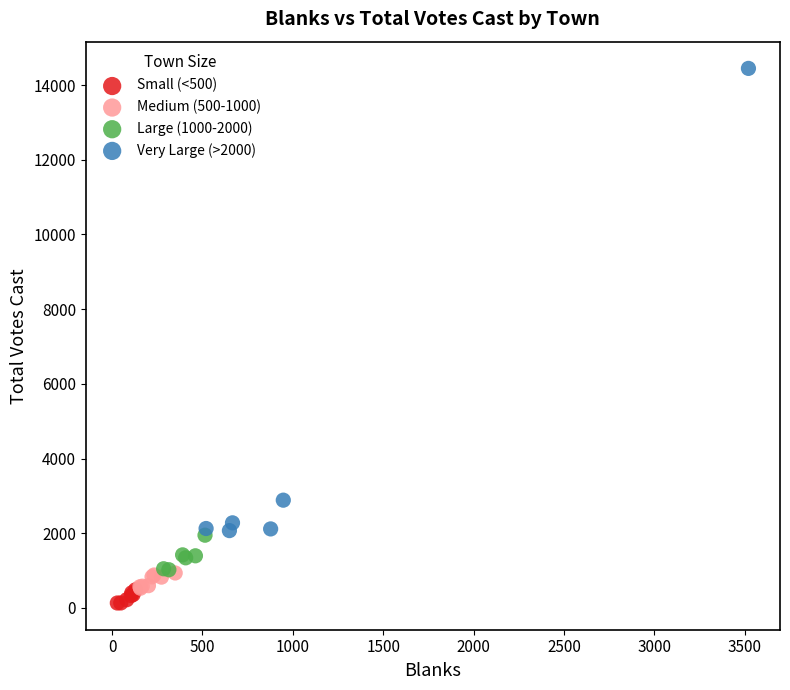

Which series contains the highest Y value?

Very Large (>2000)